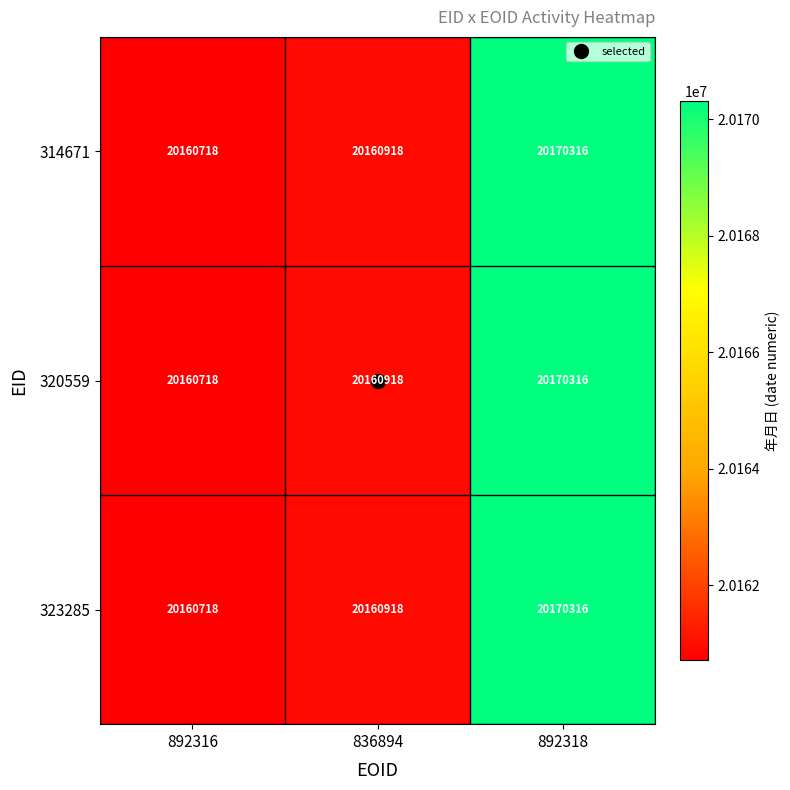

At how many categories does at least one series exceed 20164825?

1